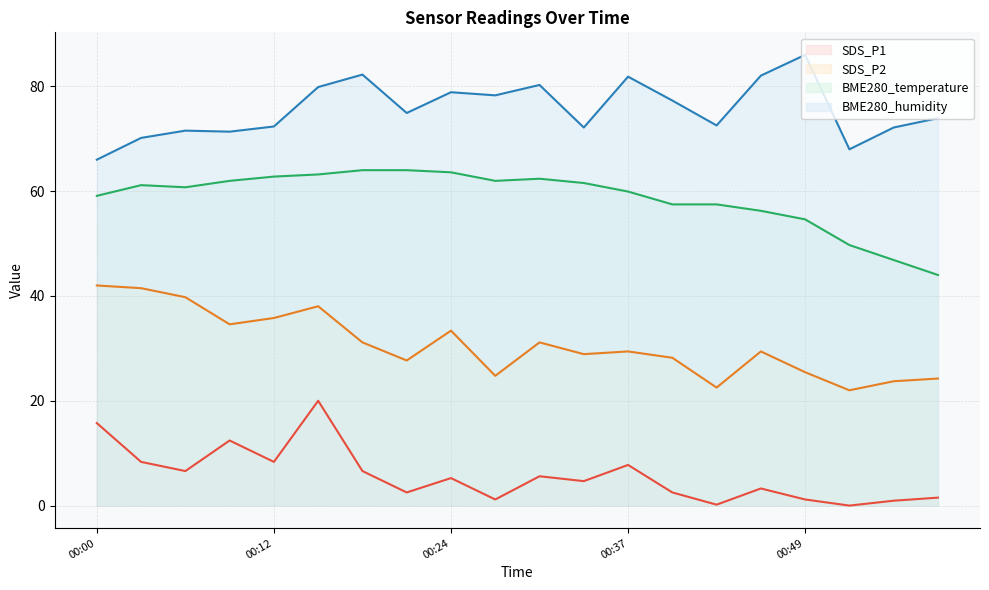

The value of SDS_P1 at 00:37 is 7.8. True or false?

True